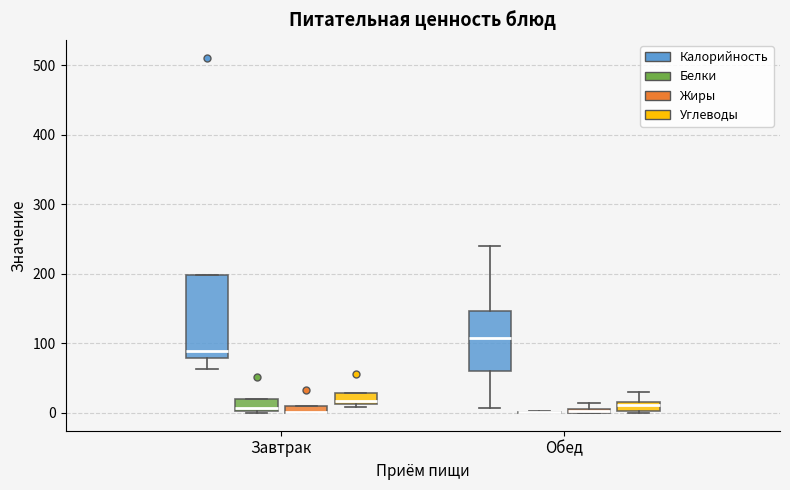

Comparing the boxes themselves (not the whiskers), which one is the tallest?

Завтрак (Калорийность)